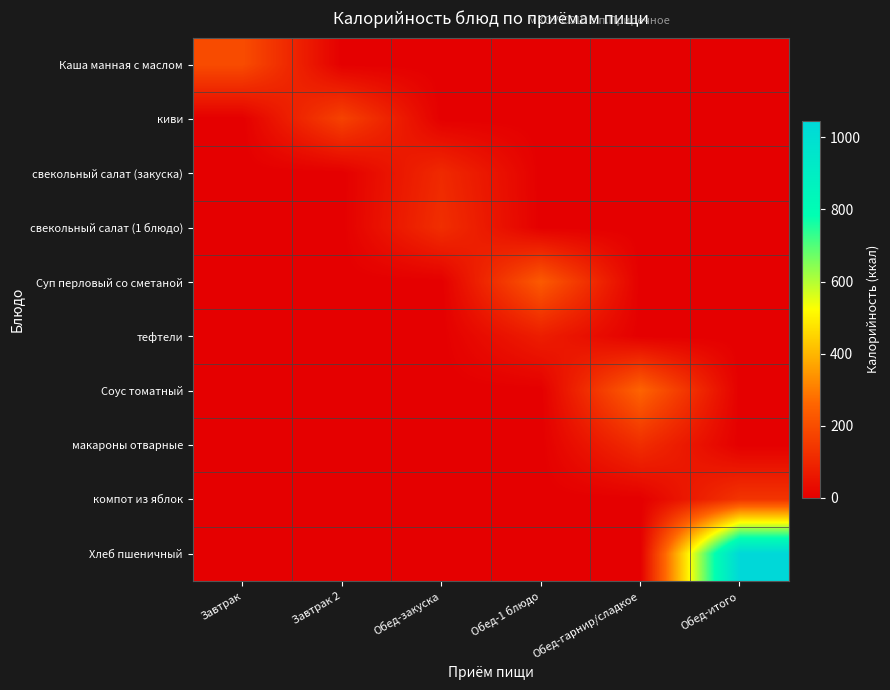

Which series has the widest spread of values?

Хлеб пшеничный